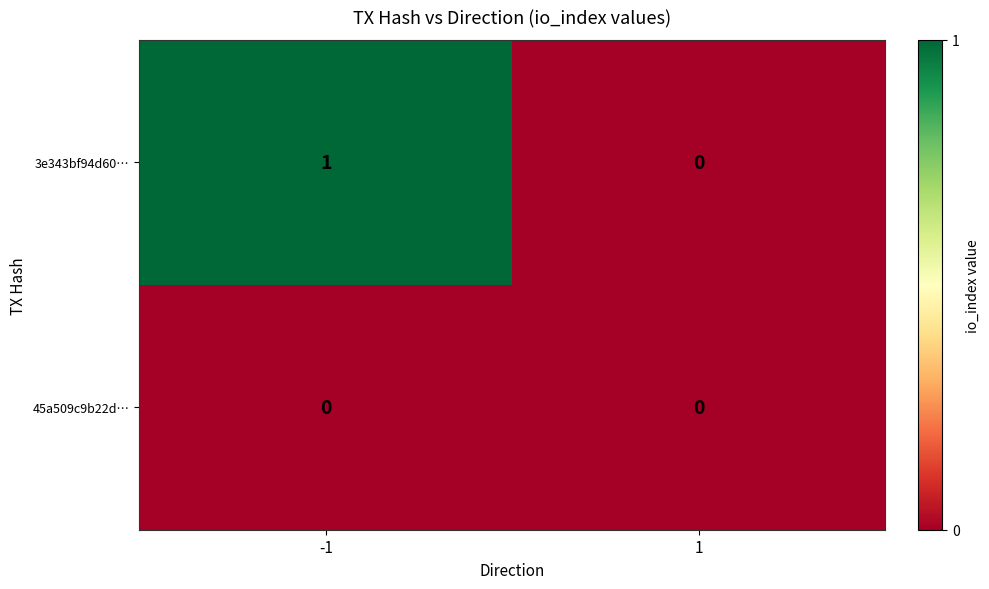

What is the difference between the highest and lowest values at -1?

1